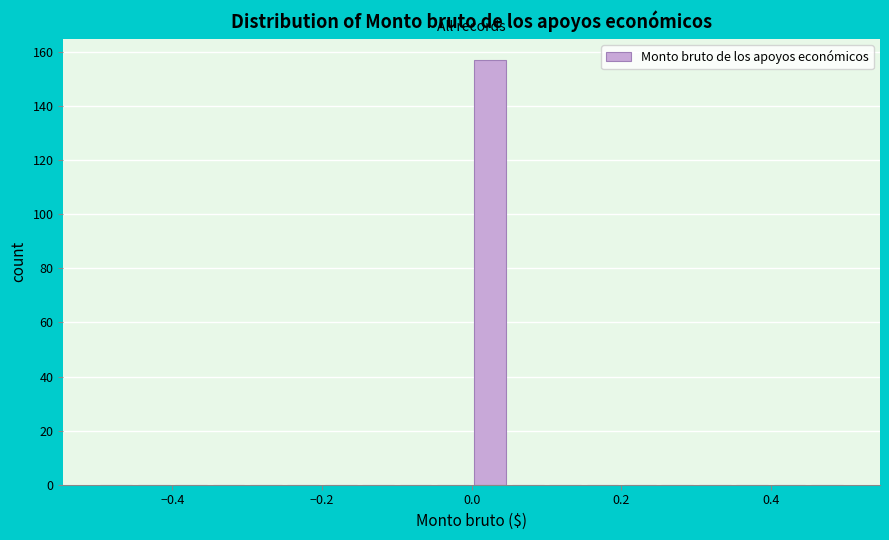

Read against the x-axis, roughly where is the centre of the tallest bar?

0.02